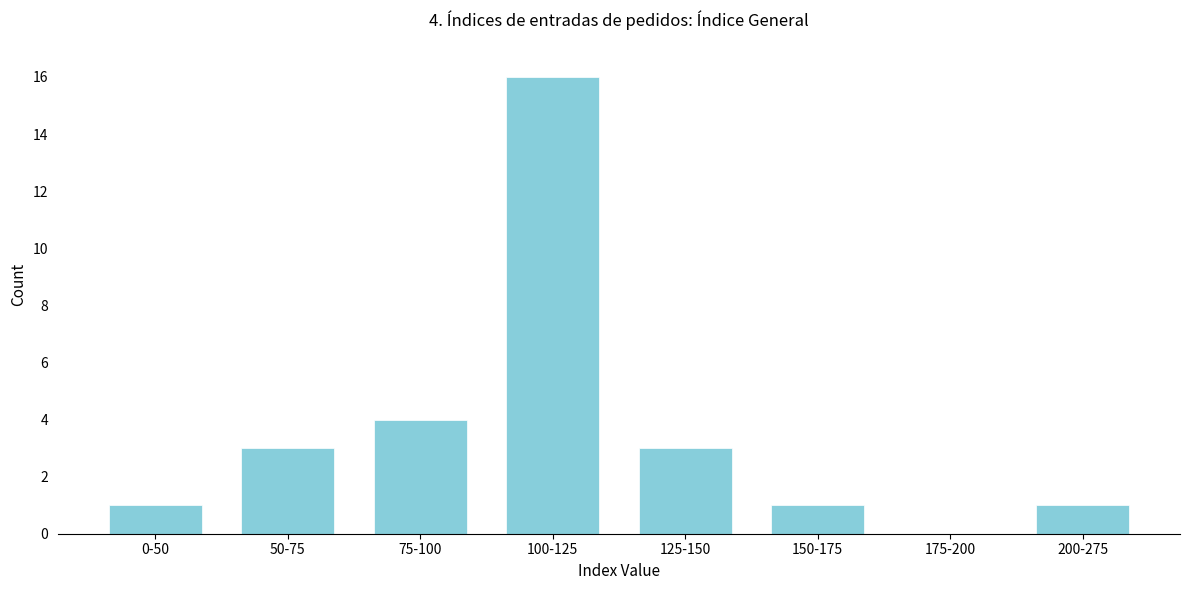

Reading left to right, list all the values displayed in this chart.

0-50=1	50-75=3	75-100=4	100-125=16	125-150=3	150-175=1	175-200=0	200-275=1